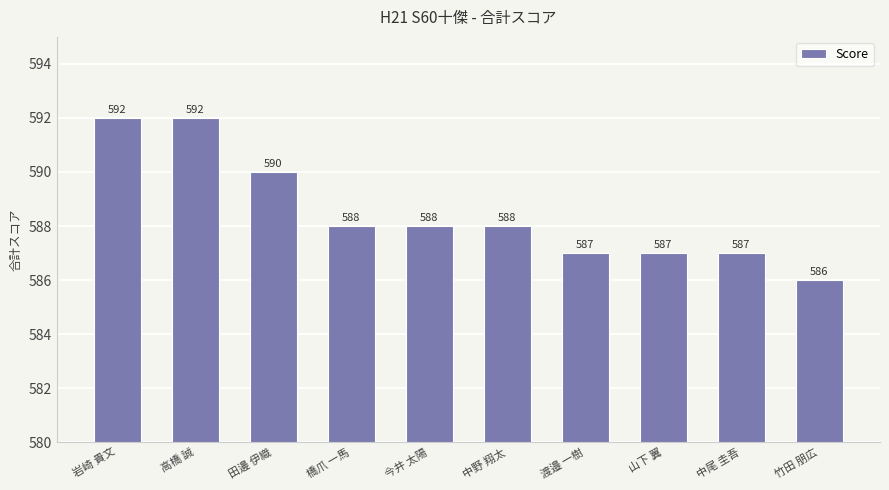

What is the value of the 4th bar from the left?

588